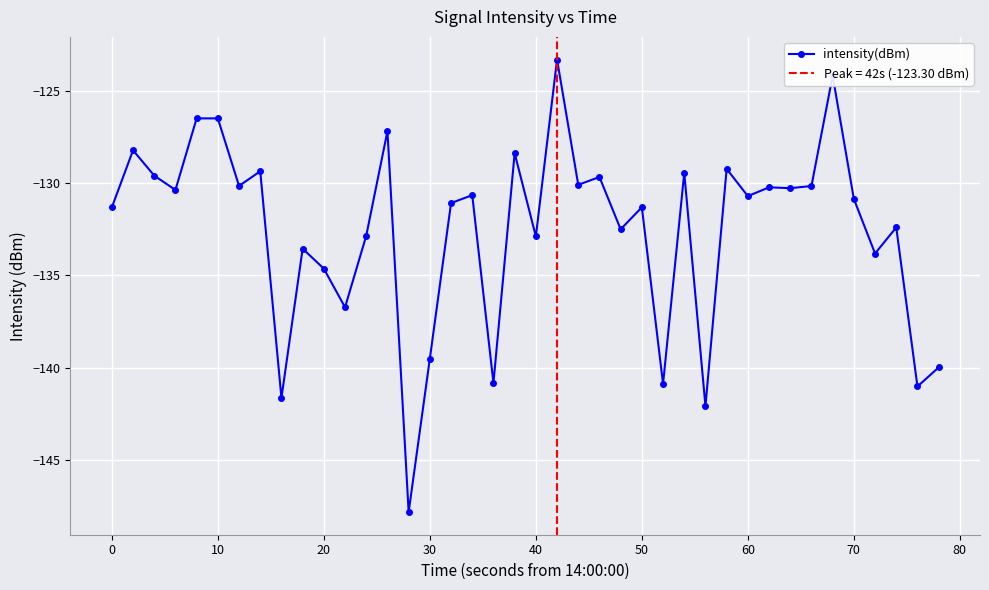

What is the difference between the second highest and second lowest values?

17.9